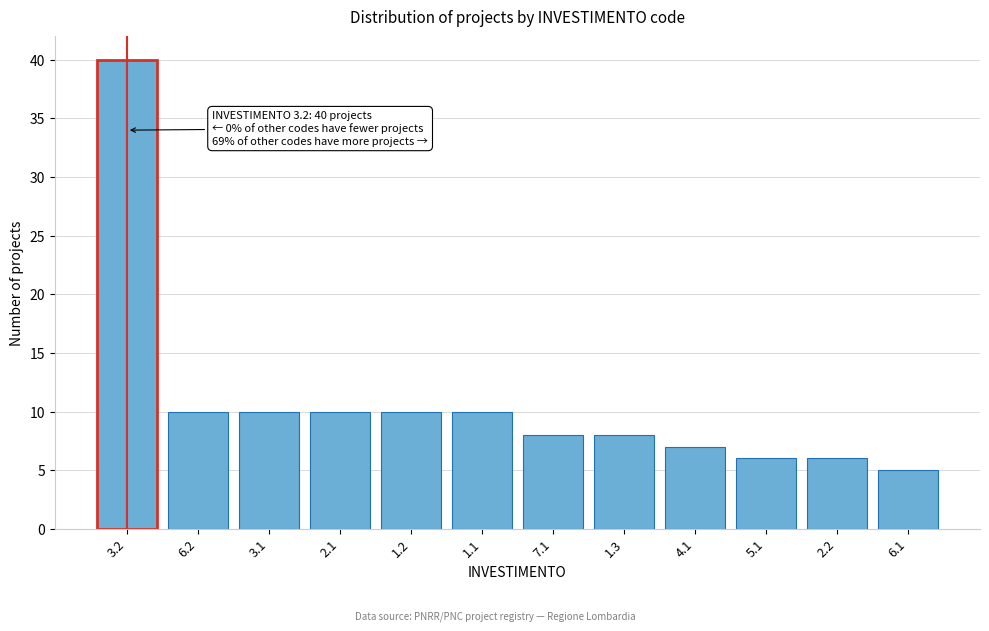

Reading right to left, what are all the values shown in this chart?

6.1=5	2.2=6	5.1=6	4.1=7	1.3=8	7.1=8	1.1=10	1.2=10	2.1=10	3.1=10	6.2=10	3.2=40